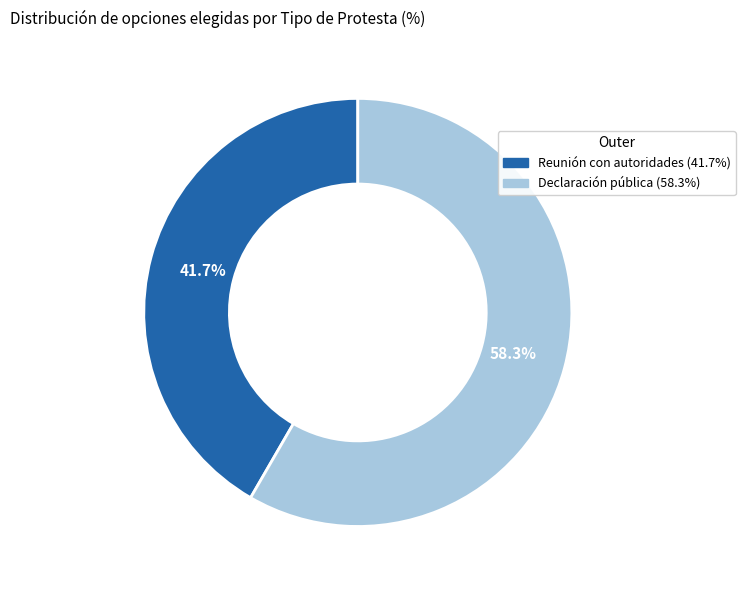

Which category accounts for the majority?

Declaración pública